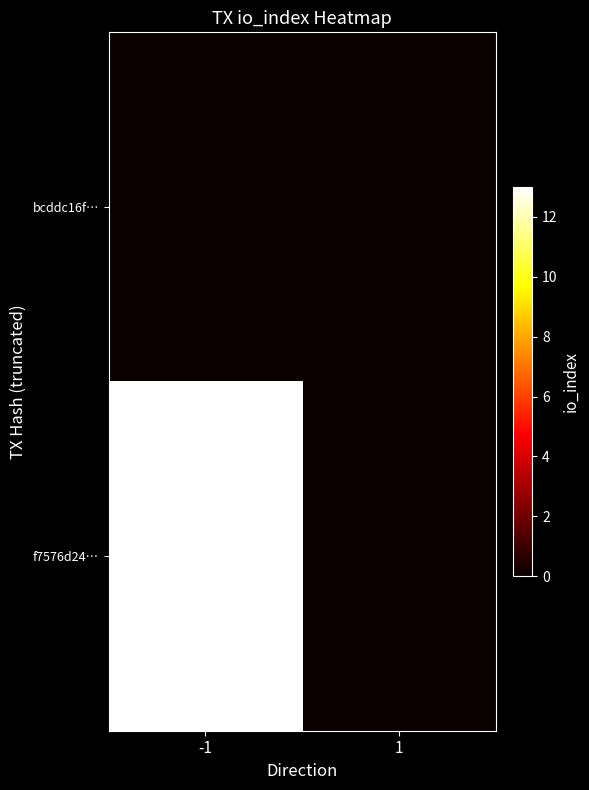

At which category is the sum across all series the highest?

-1